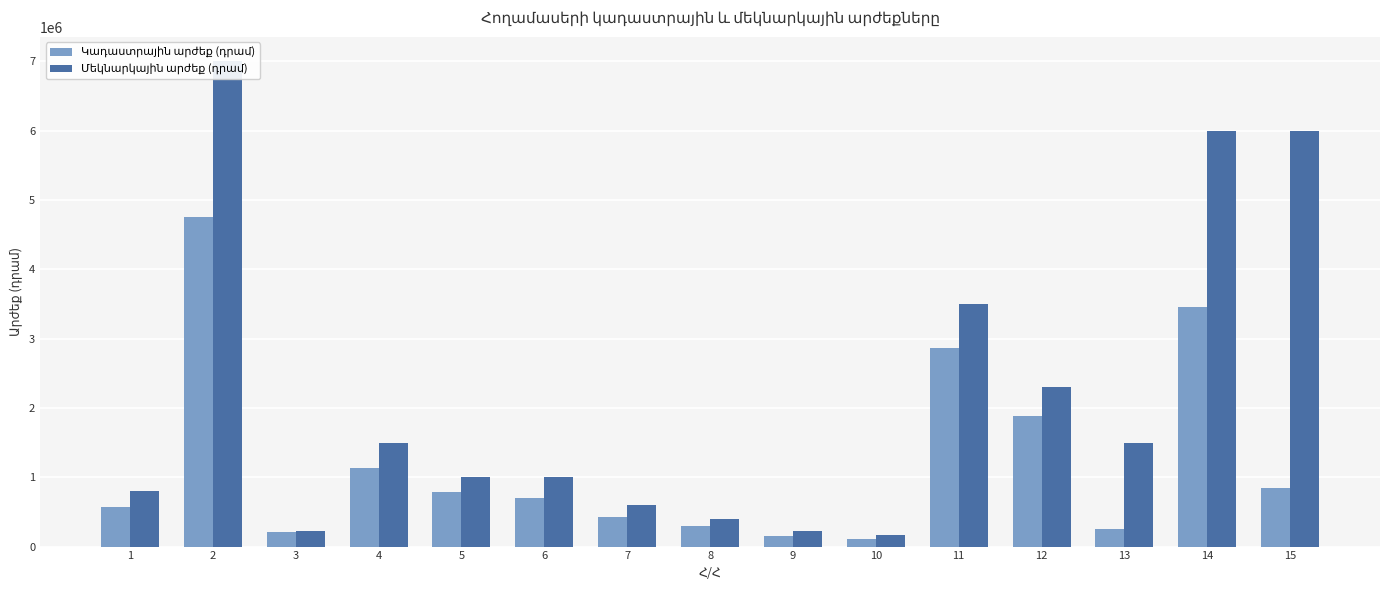

What is the total value across all series at 10?

281111